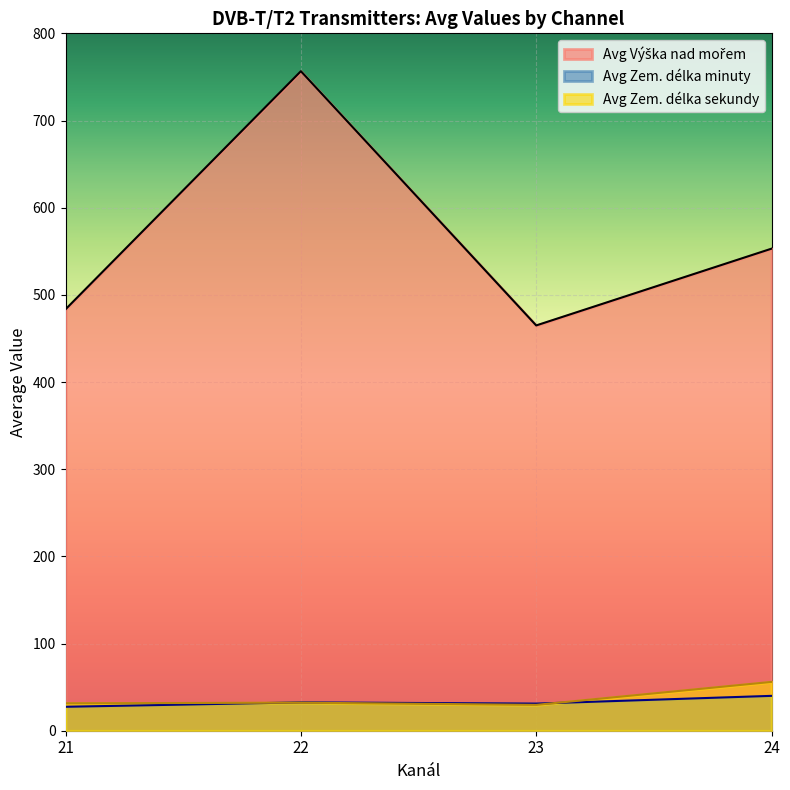

What is the difference between the highest and lowest values at 21?

455.9